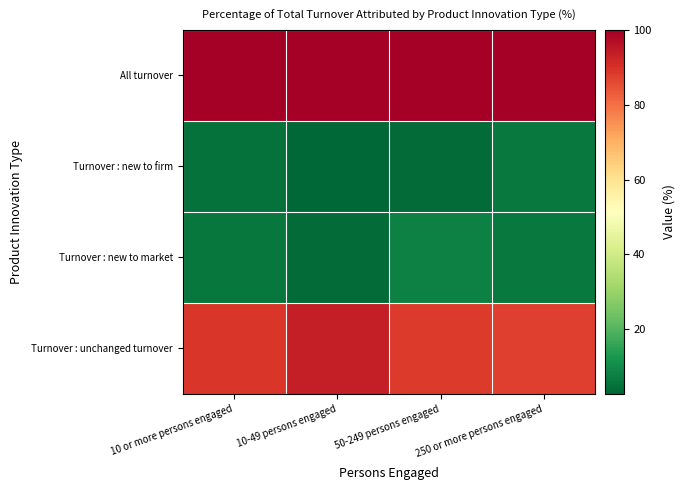

Which series has the largest total across all categories?

All turnover